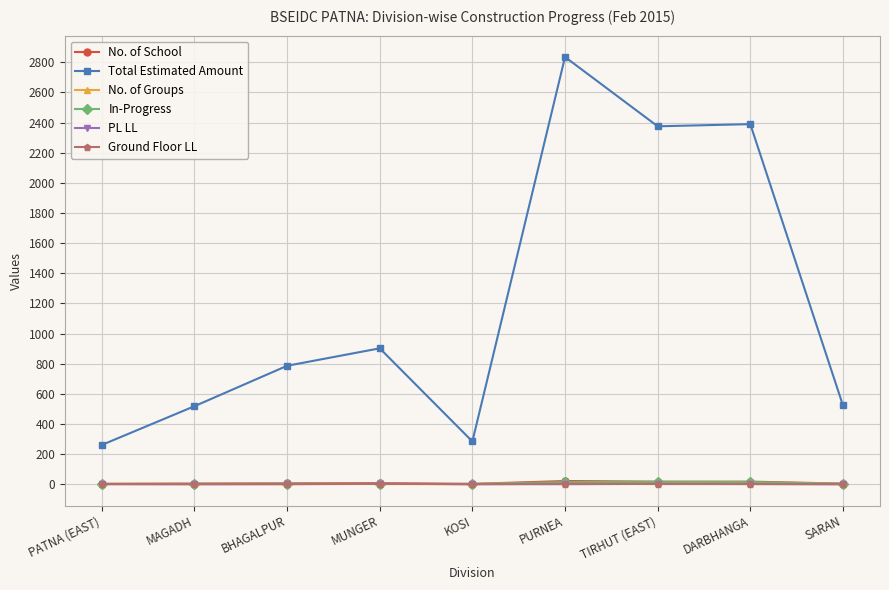

What is the difference between the maximum and minimum values in the No. of Groups series?

7.0